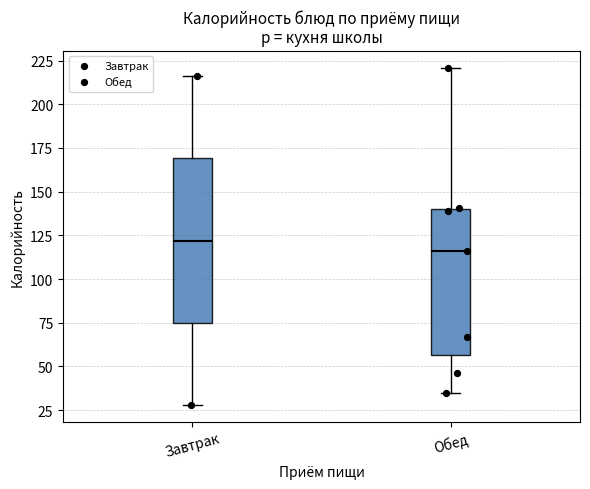

Which box has the highest median line?

Завтрак